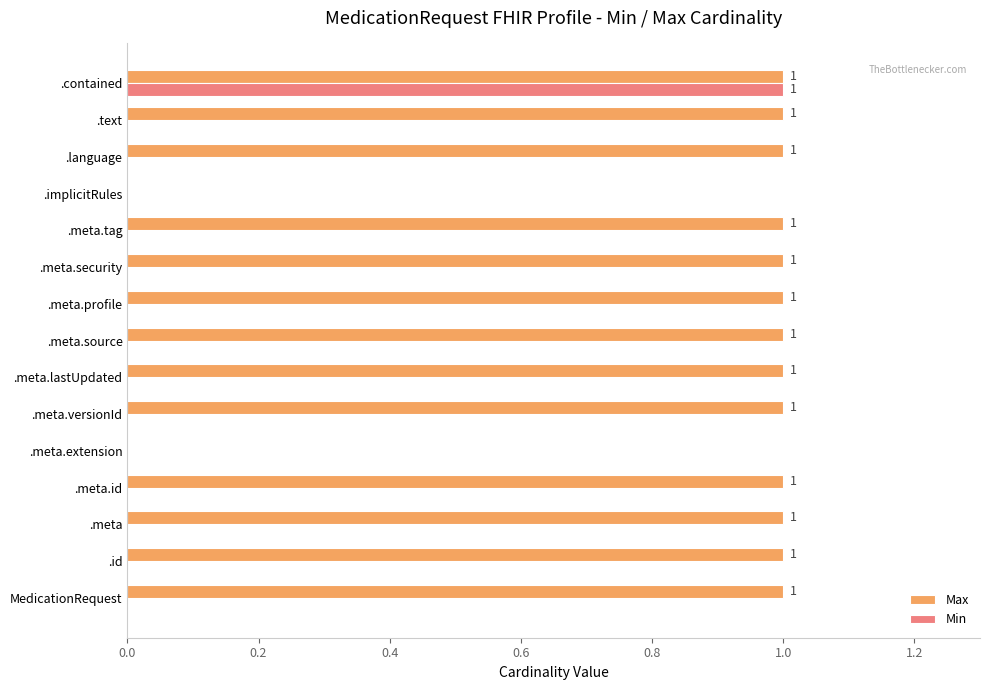

How many categories are shown in the chart?

15